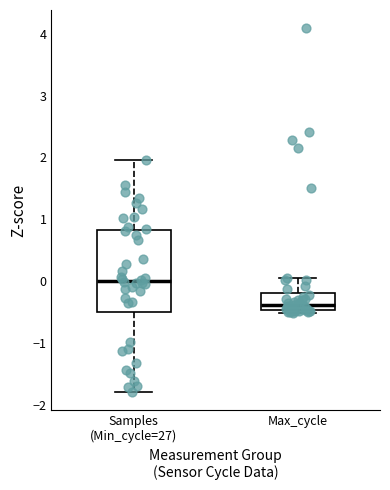

Reading left to right, transcribe this box plot: for each box, give where its median line is, the range the box spans, and where its two whiskers end, as read against the y-axis. The values are not printed on the chart, so give them approximately, as read against the axis.

Samples (Min_cycle=27): median 0.0, box -0.5 to 0.8, whiskers -1.8 to 2.0
Max_cycle: median -0.4, box -0.5 to -0.2, whiskers -0.5 (just below the box's lower edge) to 0.0